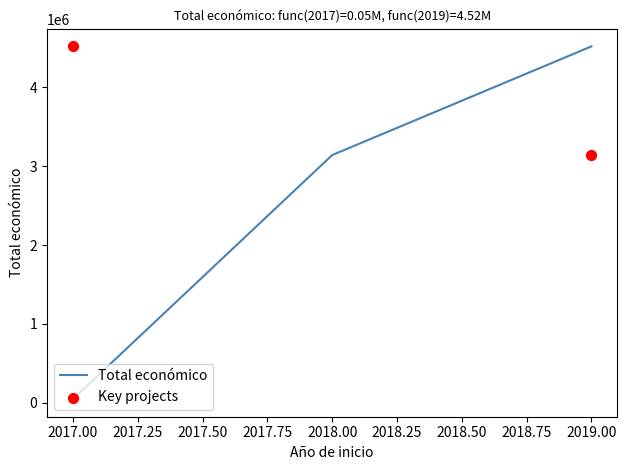

What is the change in value from 2017 to 2018?

+3095786